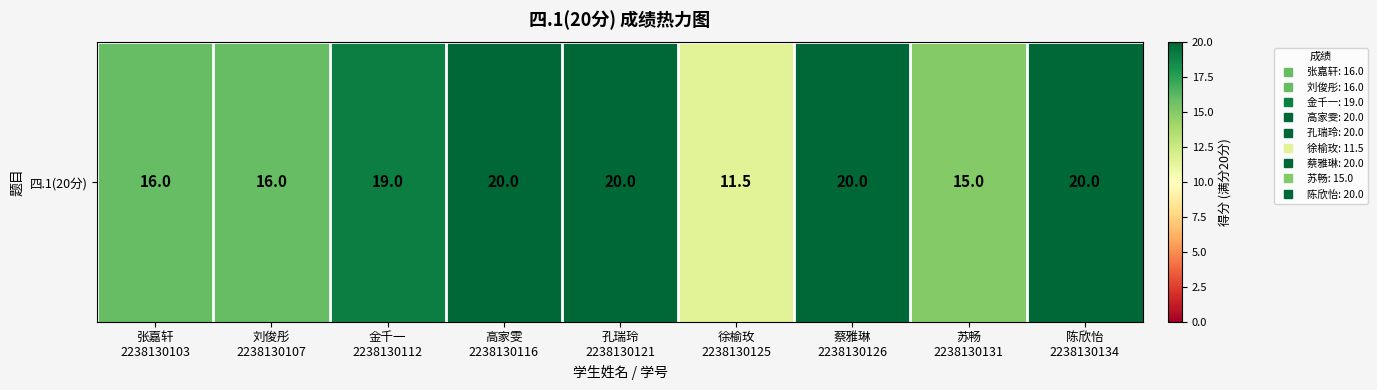

Which label corresponds to the smallest value in the chart?

徐榆玫
2238130125